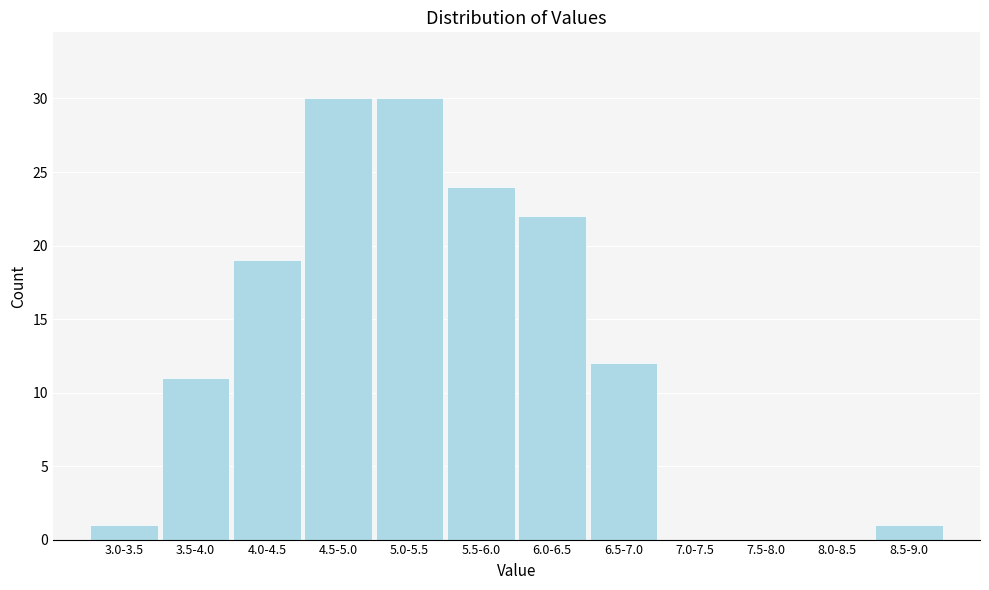

Reading left to right, extract all data points from this chart.

3.0-3.5=1	3.5-4.0=11	4.0-4.5=19	4.5-5.0=30	5.0-5.5=30	5.5-6.0=24	6.0-6.5=22	6.5-7.0=12	7.0-7.5=0	7.5-8.0=0	8.0-8.5=0	8.5-9.0=1